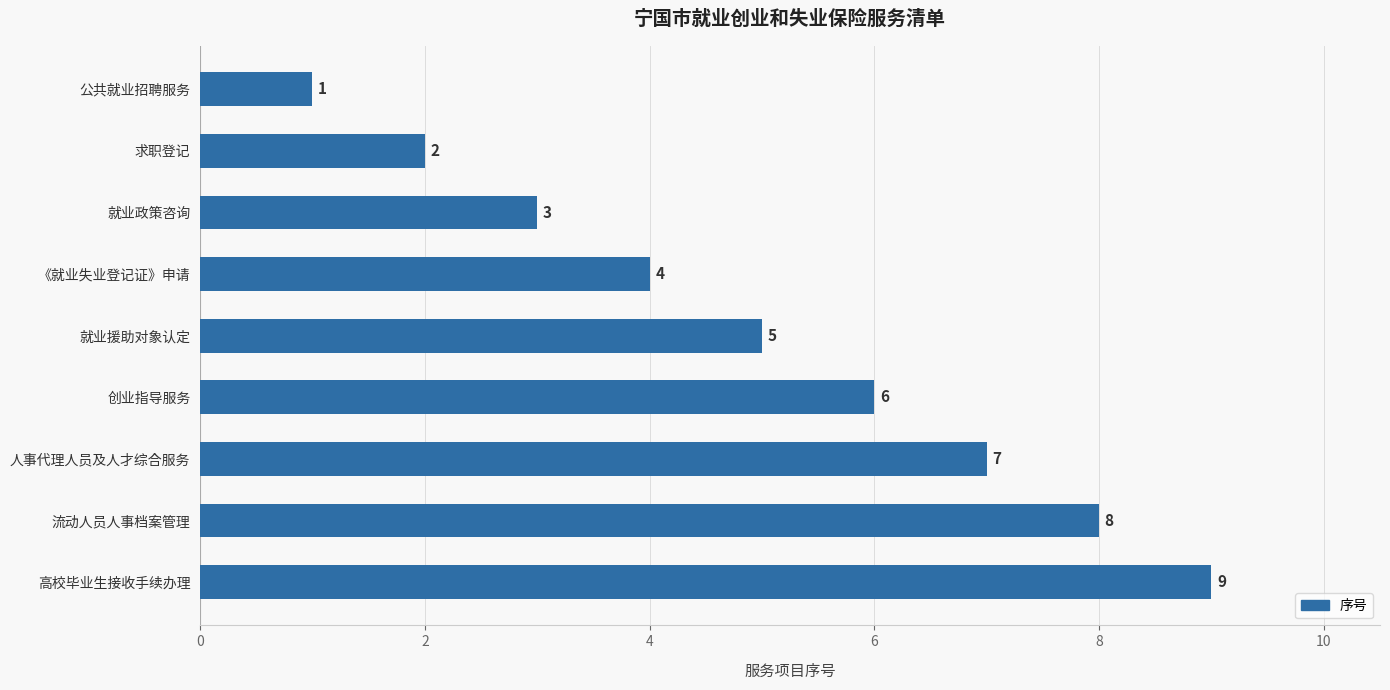

Rank the categories by value from highest to lowest.

高校毕业生接收手续办理, 流动人员人事档案管理, 人事代理人员及人才综合服务, 创业指导服务, 就业援助对象认定, 《就业失业登记证》申请, 就业政策咨询, 求职登记, 公共就业招聘服务